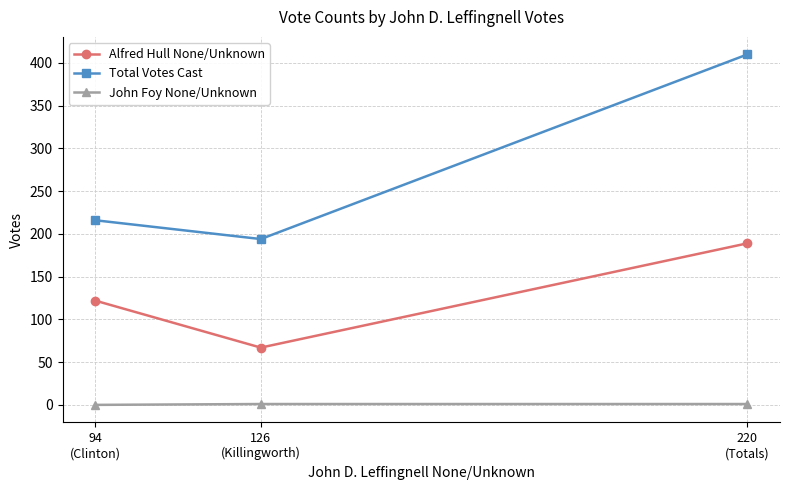

How many values in the John Foy None/Unknown series are below 1?

1